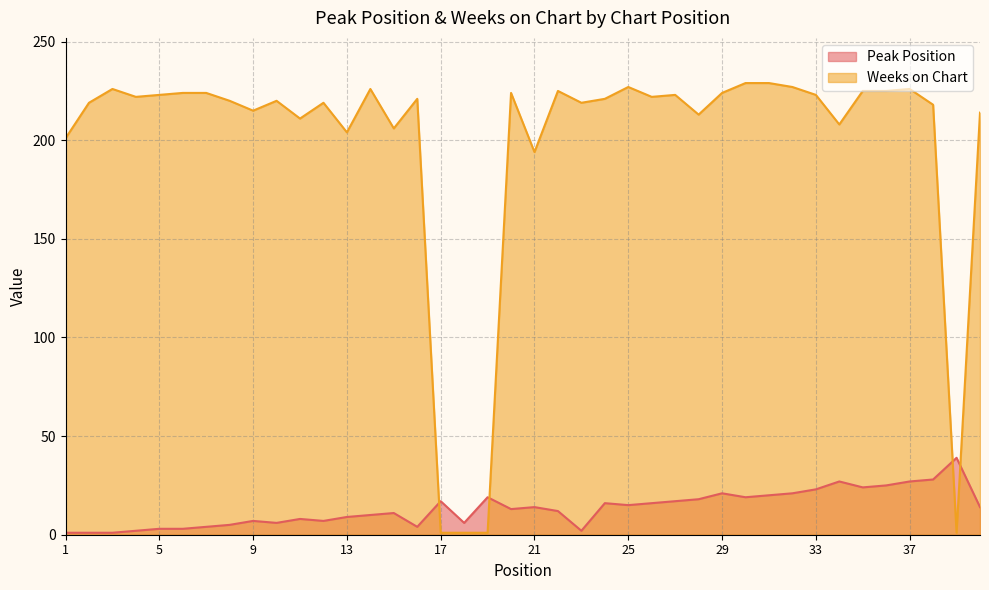

What is the value of the Weeks on Chart point at the 40th from the left?

214